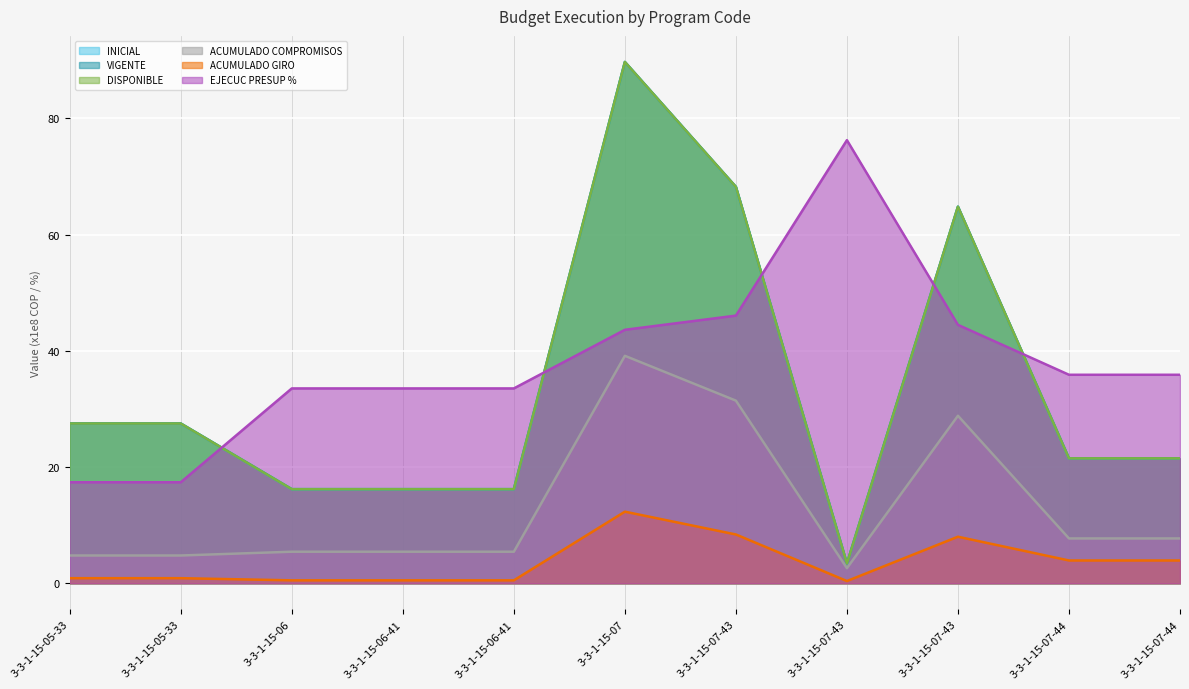

At 3-3-1-15-06, list the series in order from largest to smallest.

EJECUC PRESUP %, INICIAL, VIGENTE, DISPONIBLE, ACUMULADO COMPROMISOS, ACUMULADO GIRO